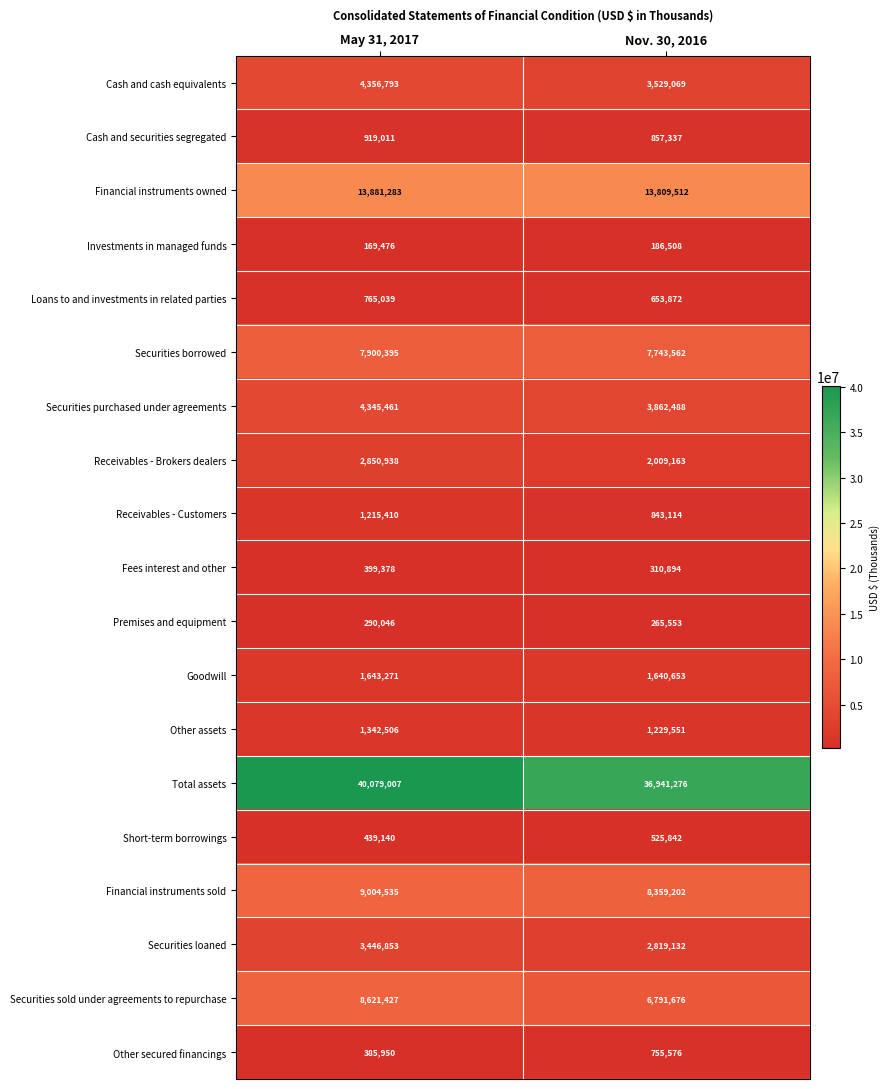

Which series has the widest spread of values?

Total assets